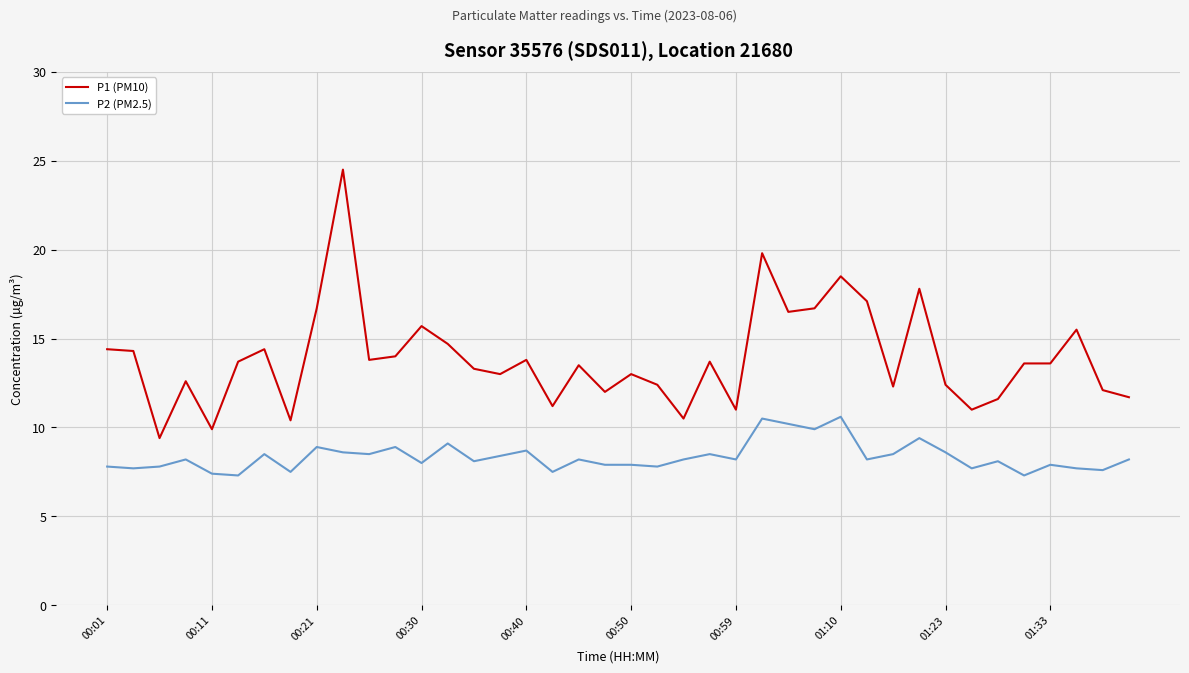

Rank the series by their maximum value, from lowest to highest.

P2 (PM2.5), P1 (PM10)